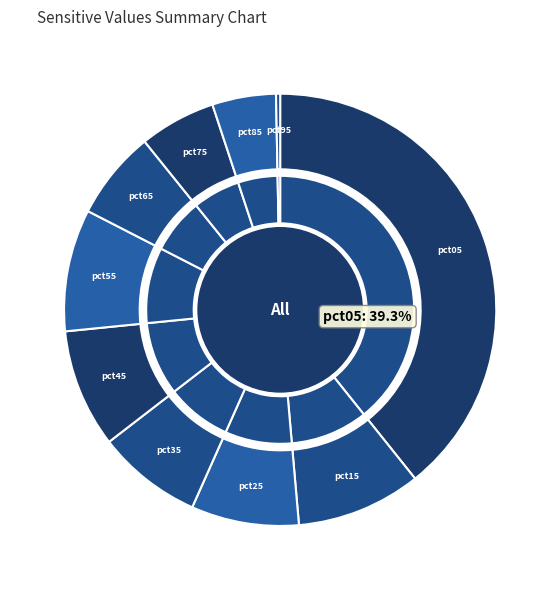

Does pct85 account for over 50% of the chart?

No